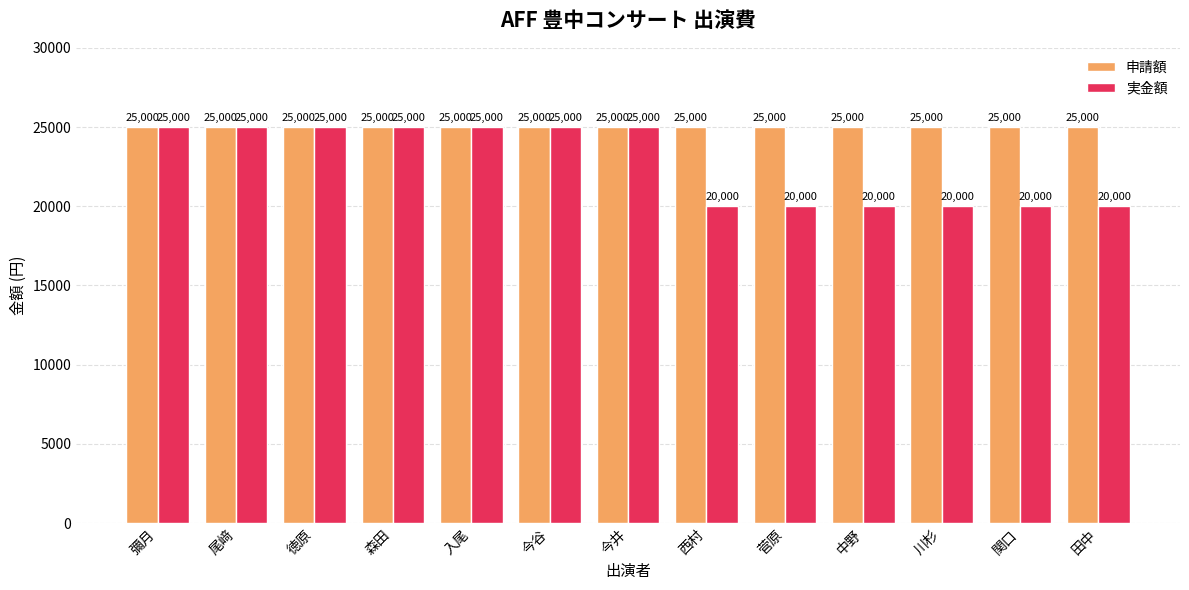

Which series has the largest range (max minus min)?

実金額